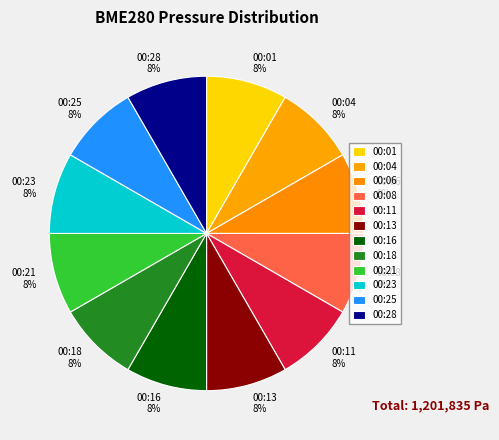

How many slices are in this pie chart?

12